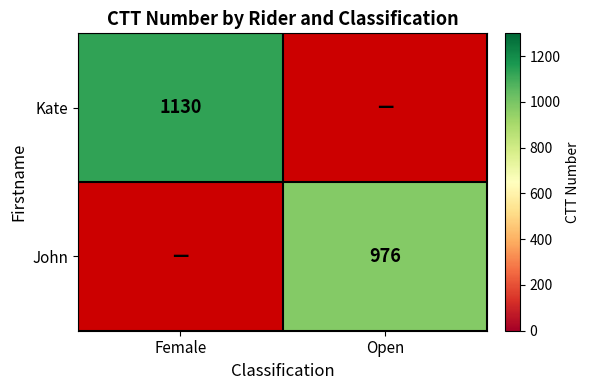

Which category has the lowest value across all series?

Open